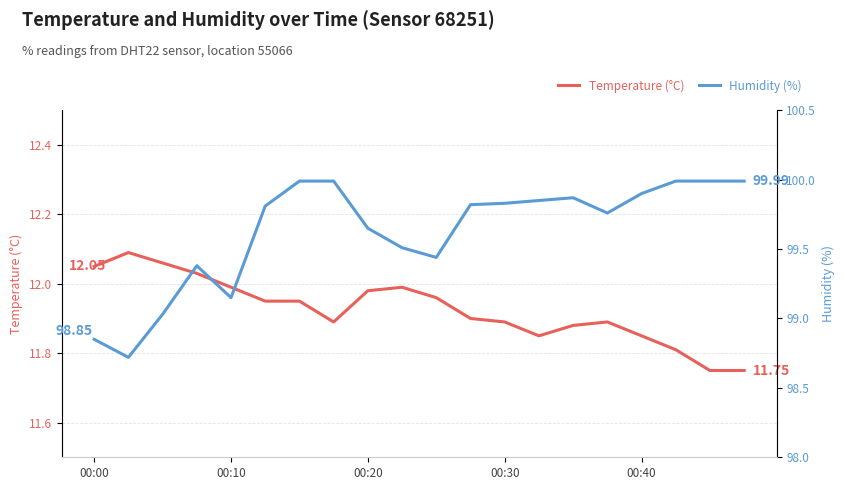

Rank the series at 14 from lowest to highest value.

Temperature (°C), Humidity (%)